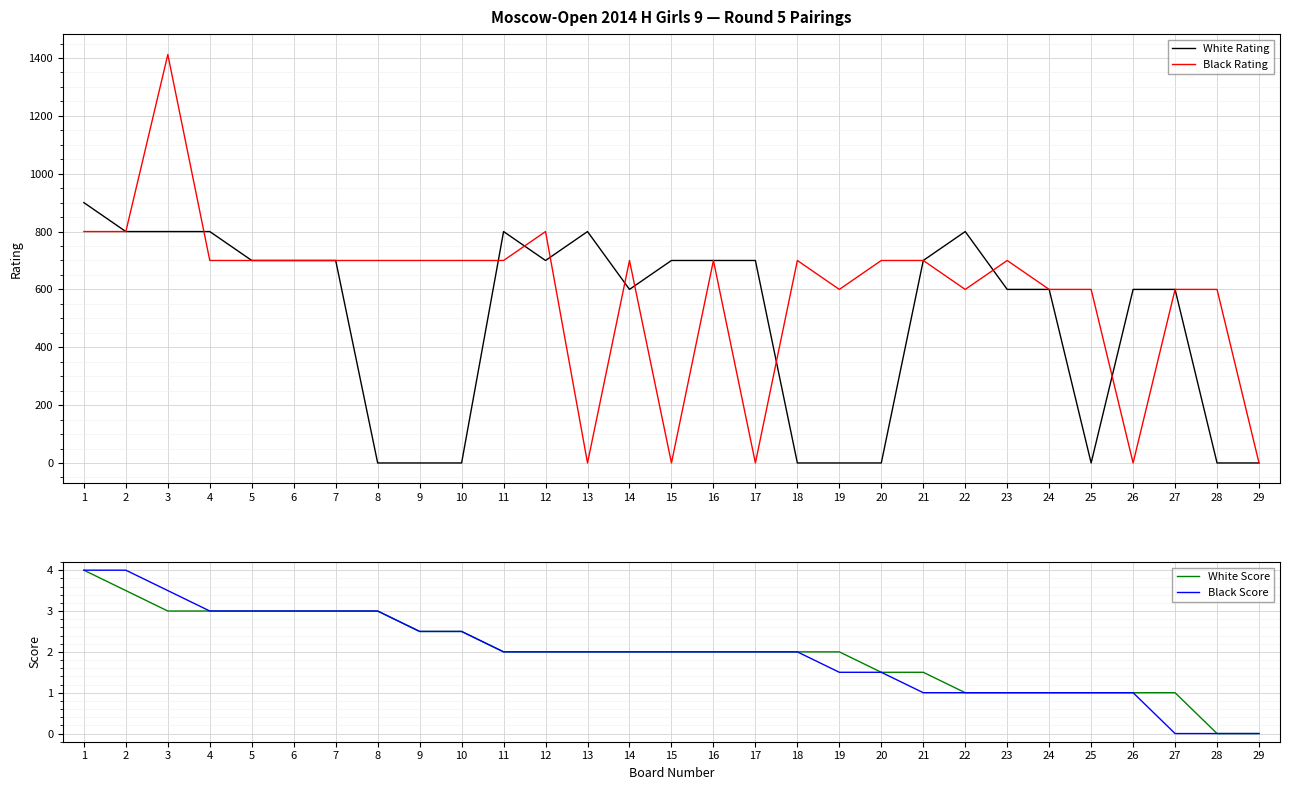

Reading left to right, what are all the values shown in this chart?

White Rating: 900.0	800.0	800.0	800.0	700.0	700.0	700.0	0.0	0.0	0.0	800.0	700.0	800.0	600.0	700.0	700.0	700.0	0.0	0.0	0.0	700.0	800.0	600.0	600.0	0.0	600.0	600.0	0.0	0.0
Black Rating: 800.0	800.0	1412.0	700.0	700.0	700.0	700.0	700.0	700.0	700.0	700.0	800.0	0.0	700.0	0.0	700.0	0.0	700.0	600.0	700.0	700.0	600.0	700.0	600.0	600.0	0.0	600.0	600.0	0.0
White Score: 4.0	3.5	3.0	3.0	3.0	3.0	3.0	3.0	2.5	2.5	2.0	2.0	2.0	2.0	2.0	2.0	2.0	2.0	2.0	1.5	1.5	1.0	1.0	1.0	1.0	1.0	1.0	0.0	0.0
Black Score: 4.0	4.0	3.5	3.0	3.0	3.0	3.0	3.0	2.5	2.5	2.0	2.0	2.0	2.0	2.0	2.0	2.0	2.0	1.5	1.5	1.0	1.0	1.0	1.0	1.0	1.0	0.0	0.0	0.0